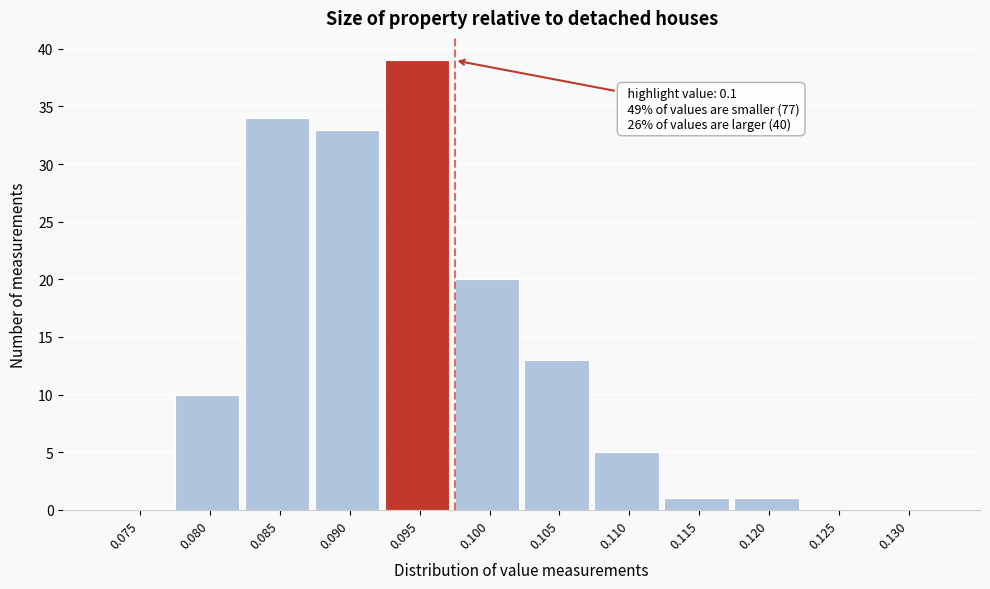

Reading left to right, list all the values displayed in this chart.

0.075=0	0.080=10	0.085=34	0.090=33	0.095=39	0.100=20	0.105=13	0.110=5	0.115=1	0.120=1	0.125=0	0.130=0